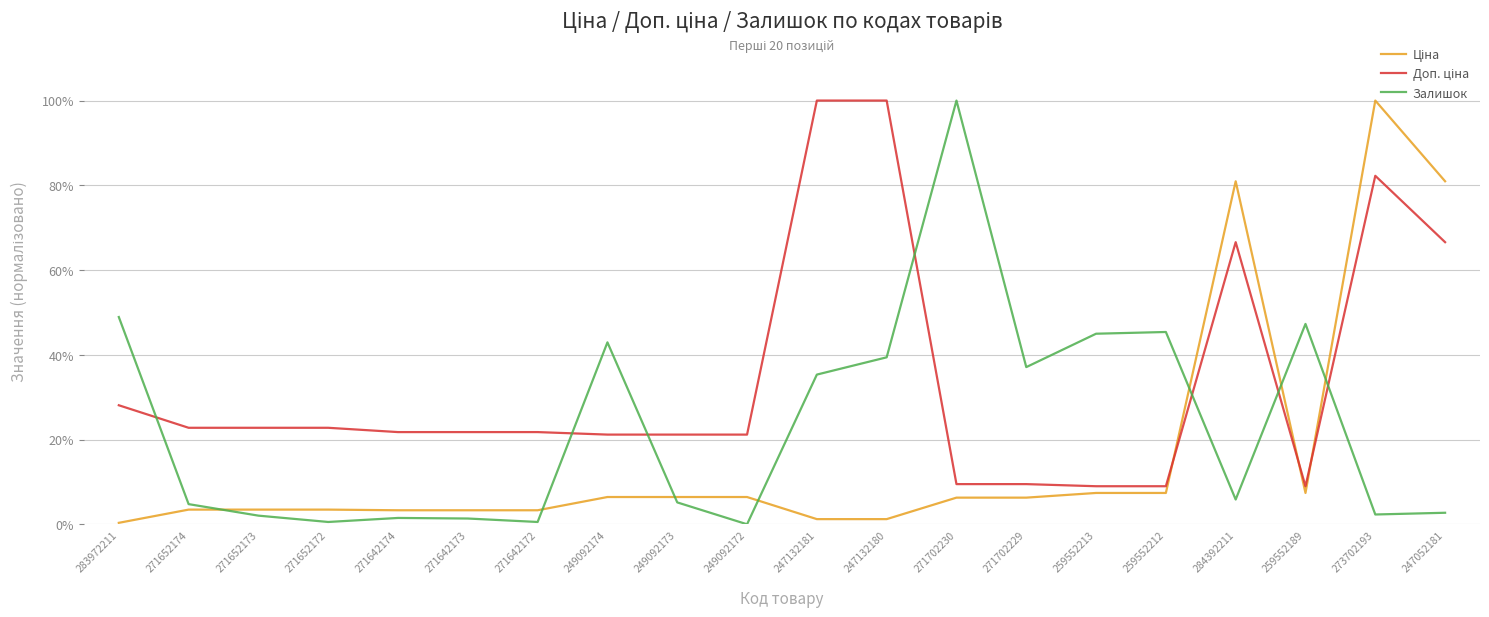

Does the chart have visible grid lines?

Yes